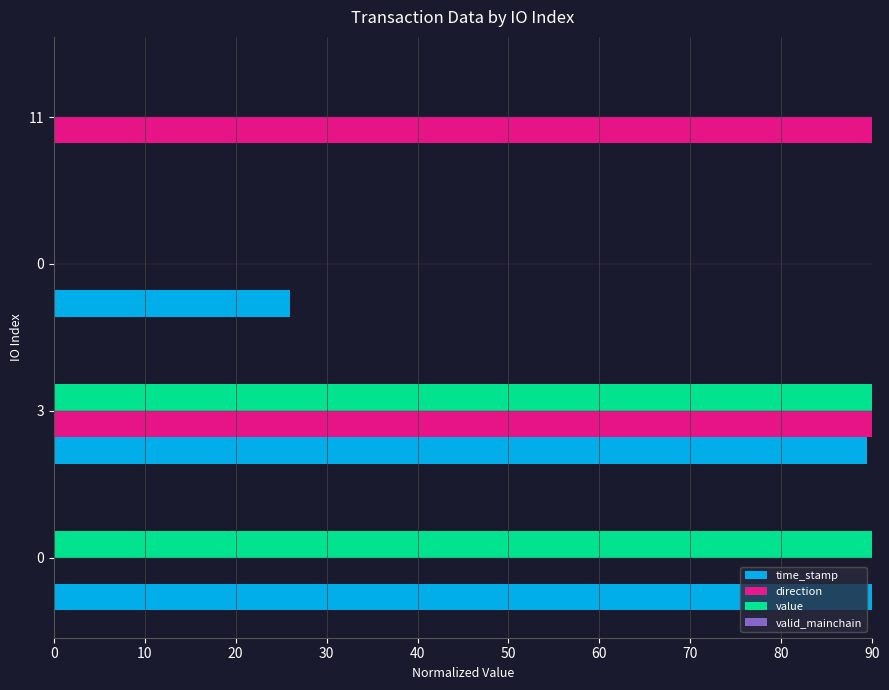

How many categories are shown in the chart?

4